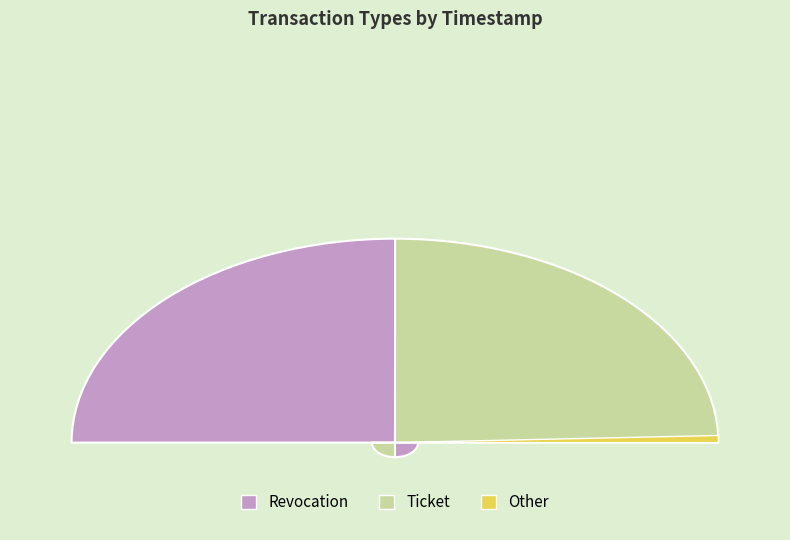

Between Revocation and Ticket, which is larger?

Revocation